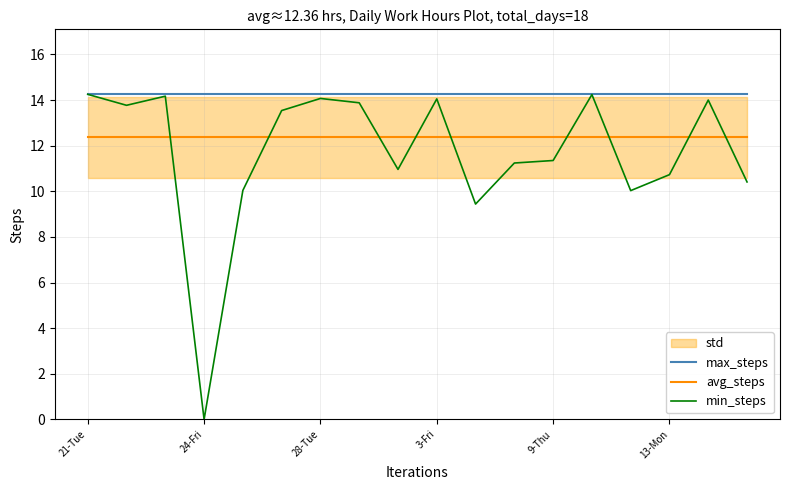

Which series has the largest total across all categories?

max_steps